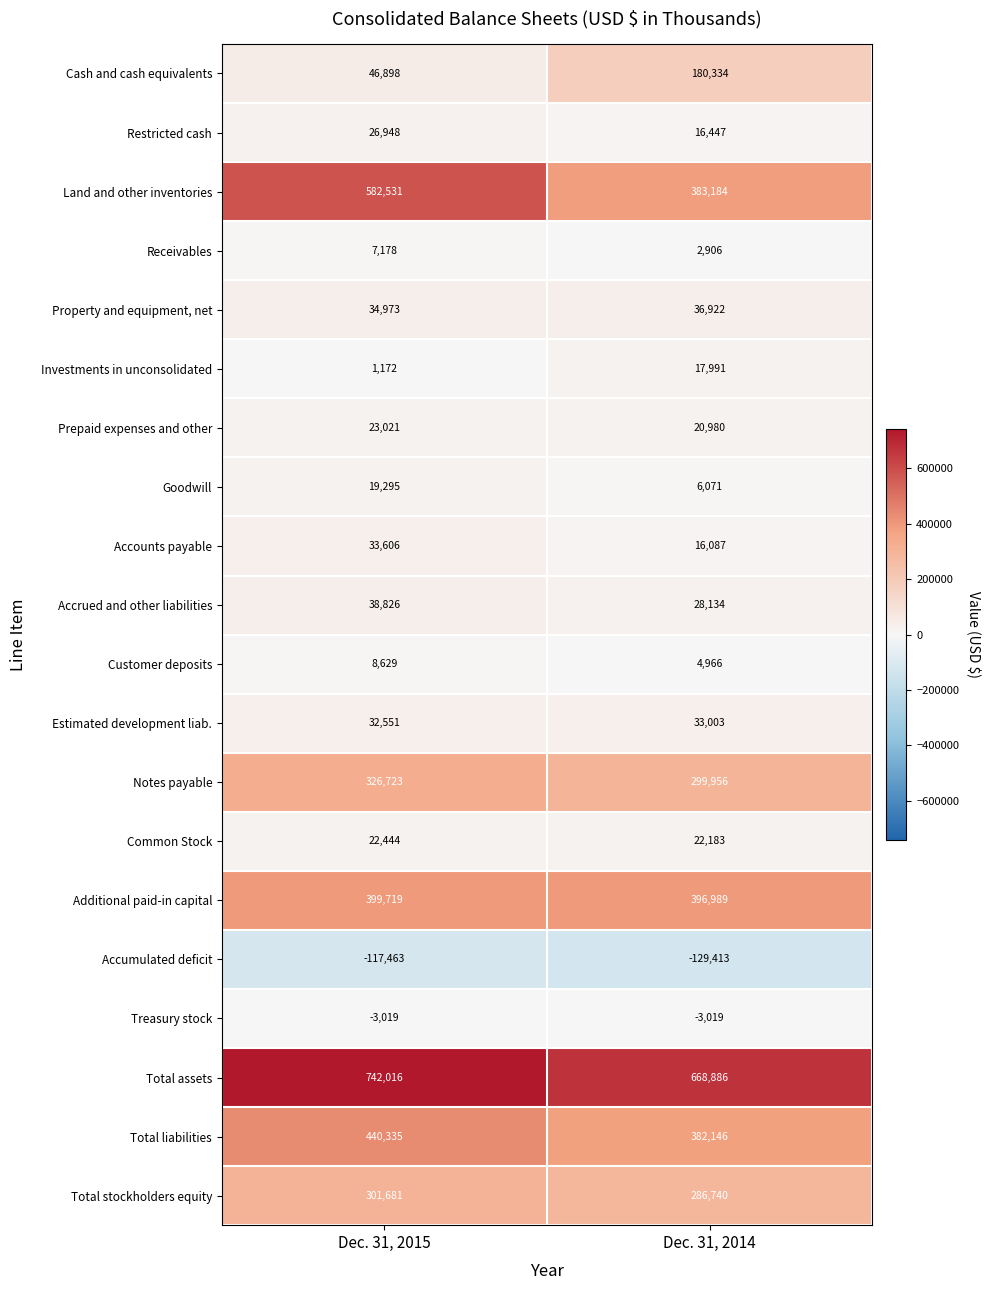

Which series has the largest range (max minus min)?

Land and other inventories